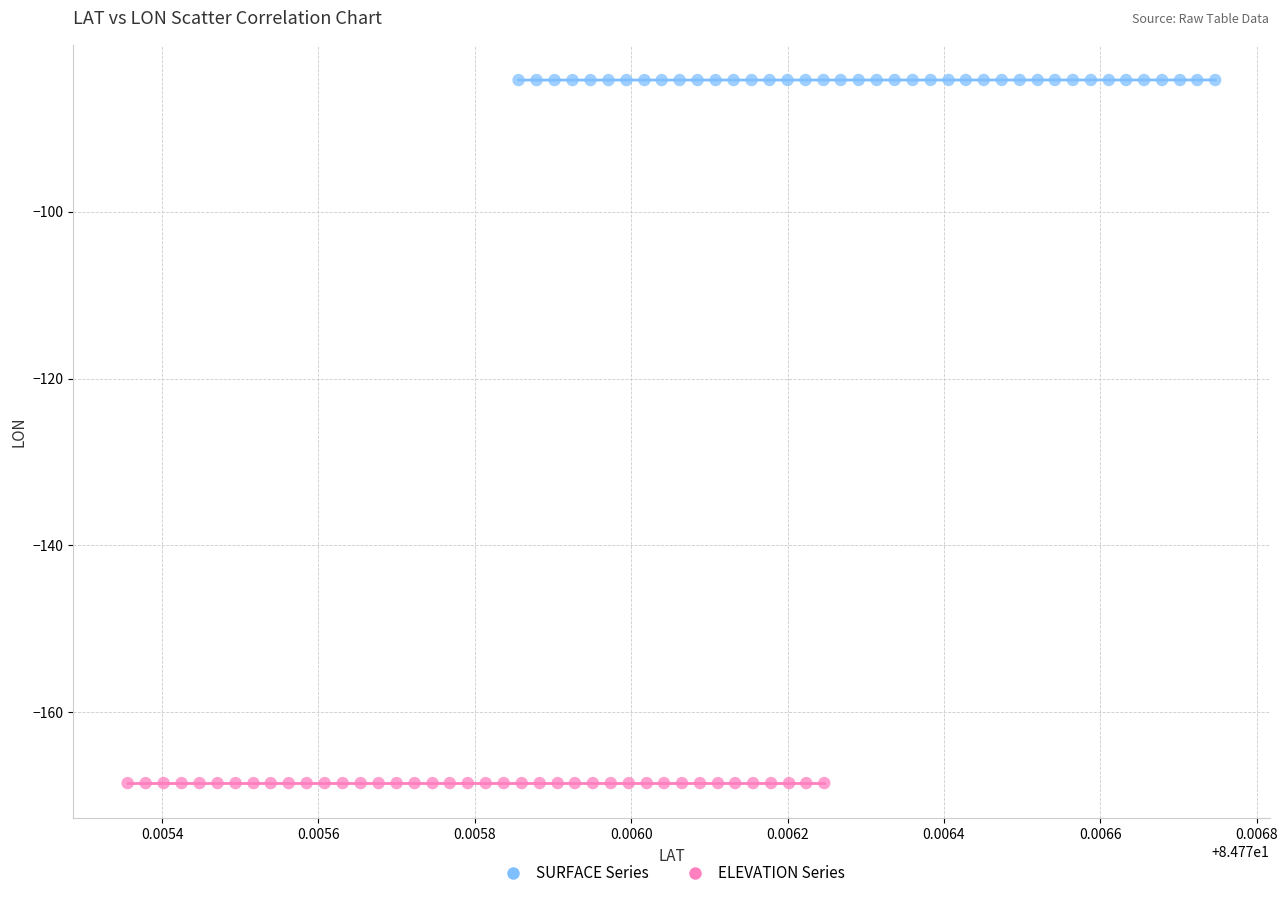

Which series contains the highest Y value?

SURFACE Series